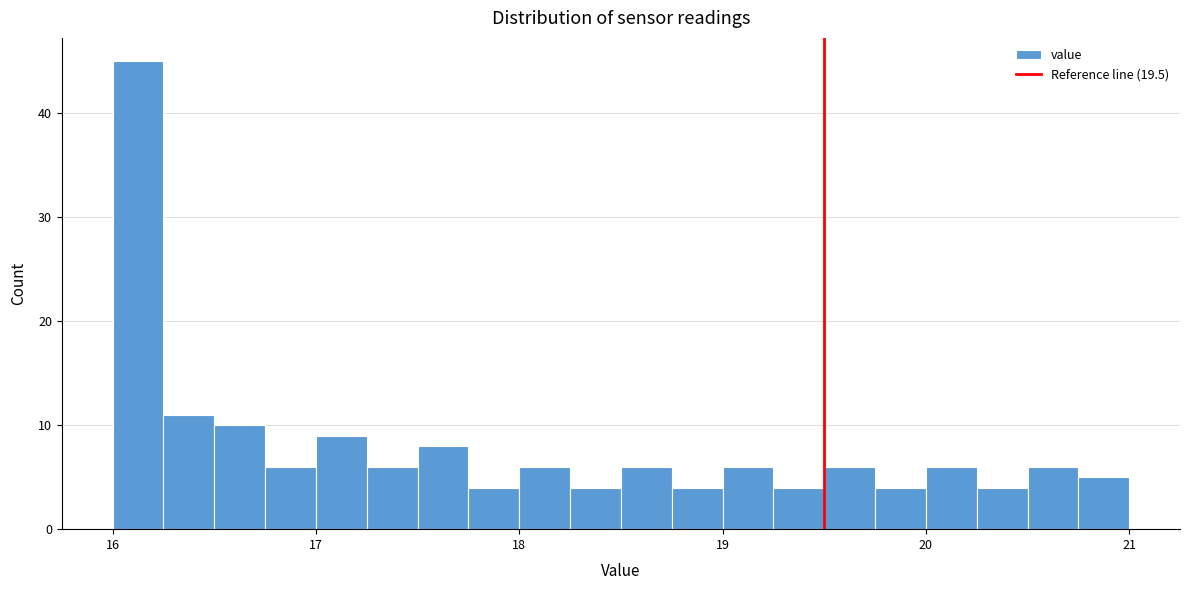

Around what value on the x-axis is the tallest bar? Give the approximate position of its centre, as read against the axis.

16.1